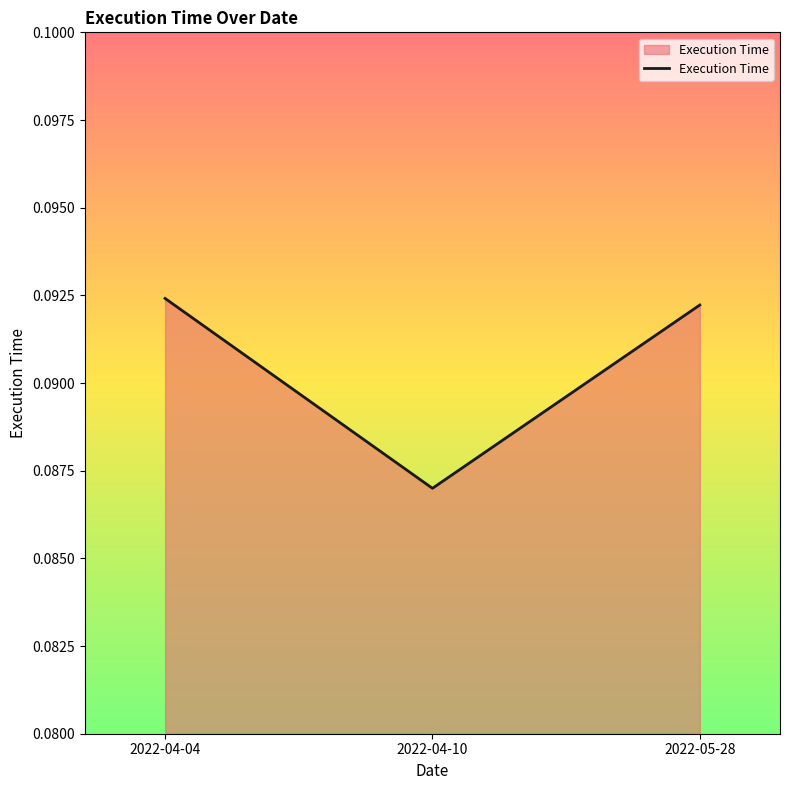

Where is the data nearest to the value 0?

2022-04-10